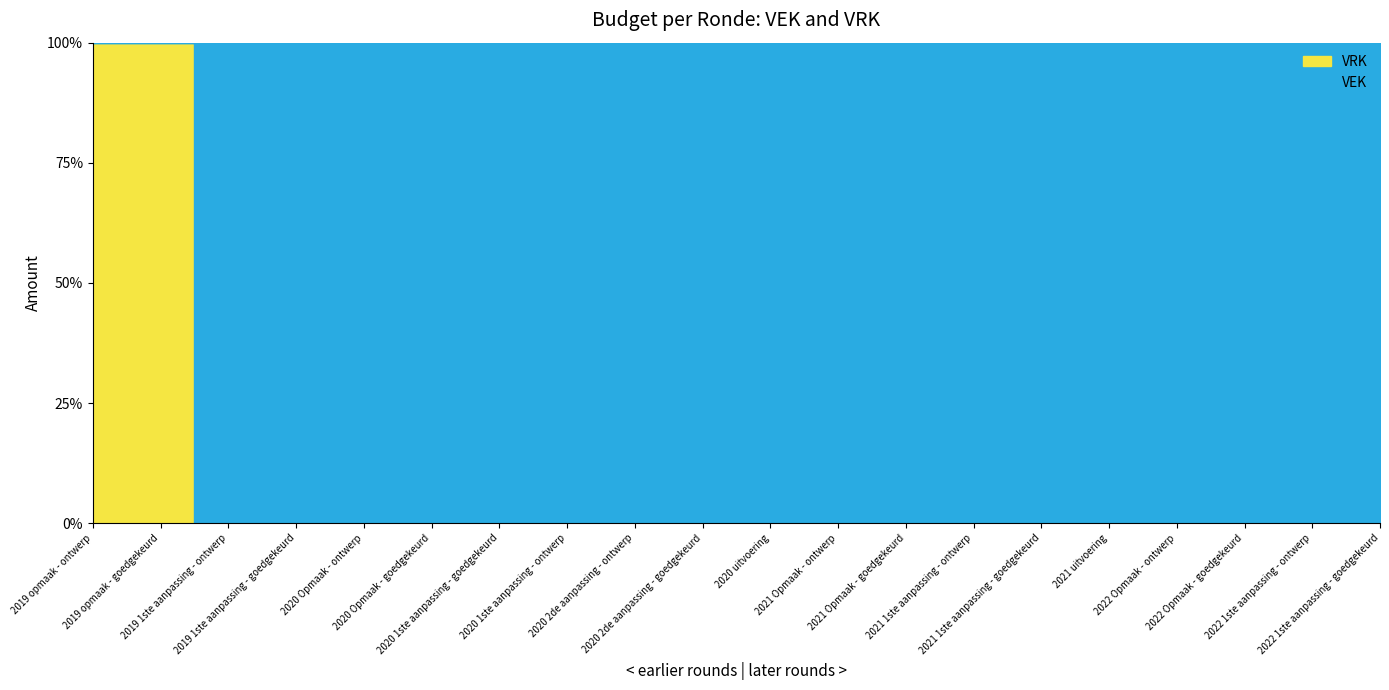

How many categories are shown in the chart?

20